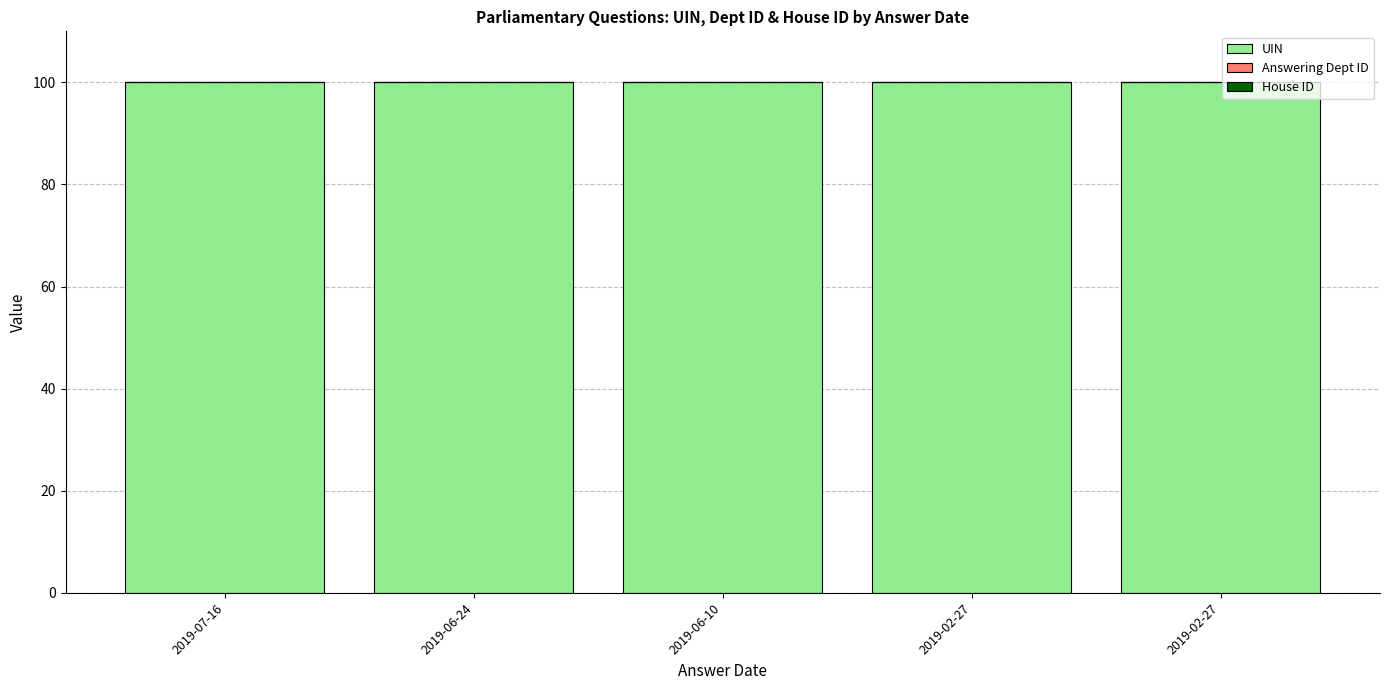

Are the bars grouped side by side (vs. stacked)?

No